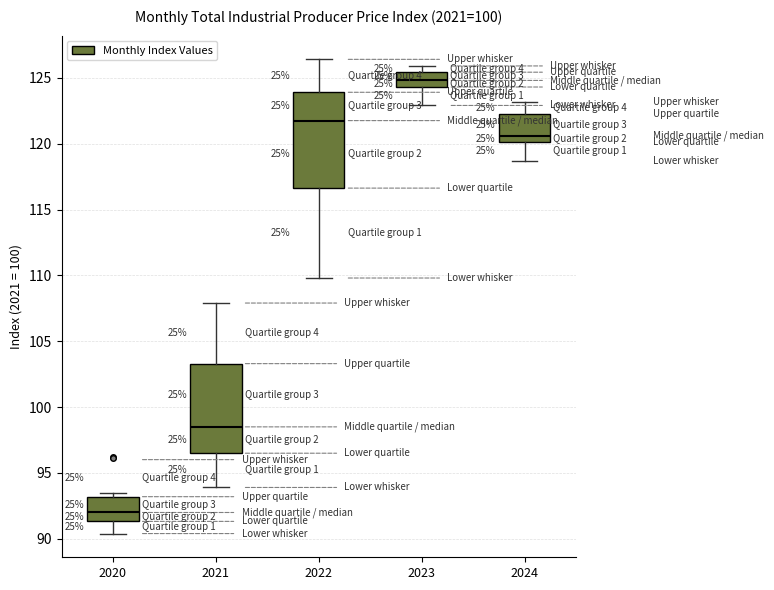

Where is the lower edge of the box at x = 2023 on the y-axis? The values are not printed on the chart, so give them approximately, as read against the axis.

124.5